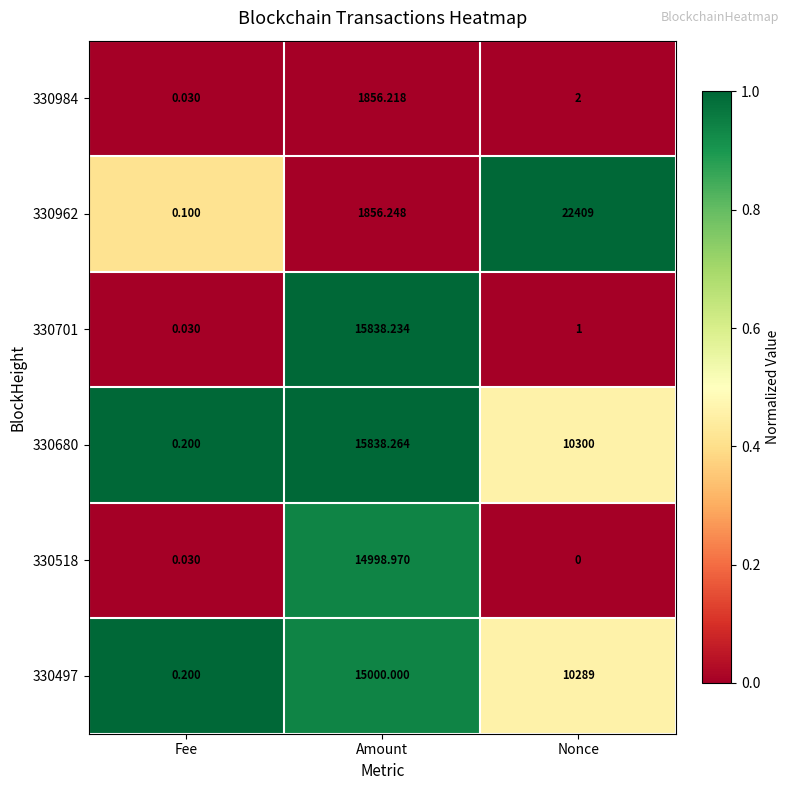

What is the difference between the highest and lowest values at Fee?

0.2